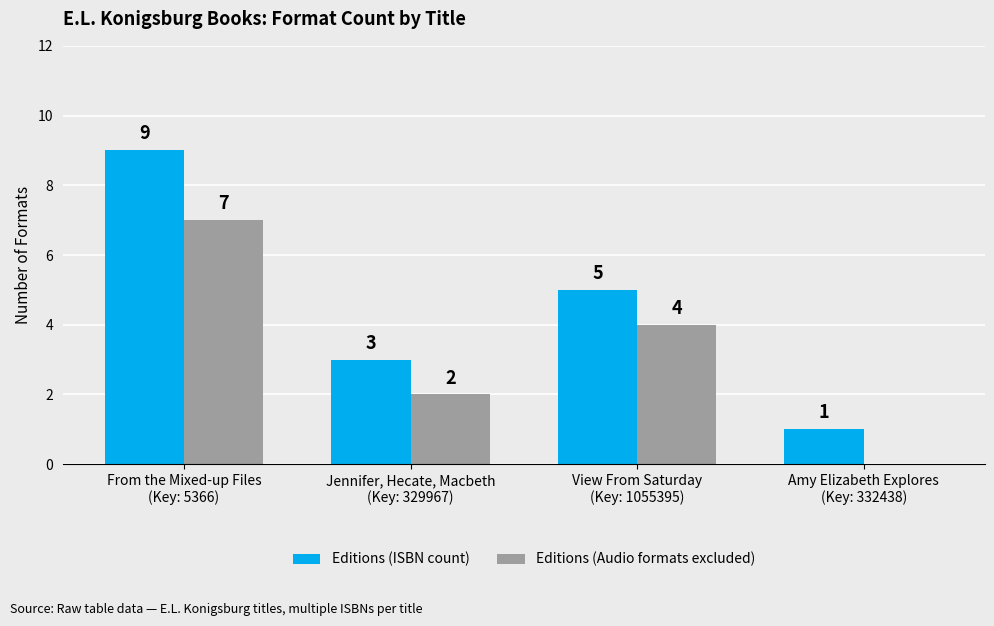

The value of Editions (ISBN count) at View From Saturday
(Key: 1055395) is 7. True or false?

False